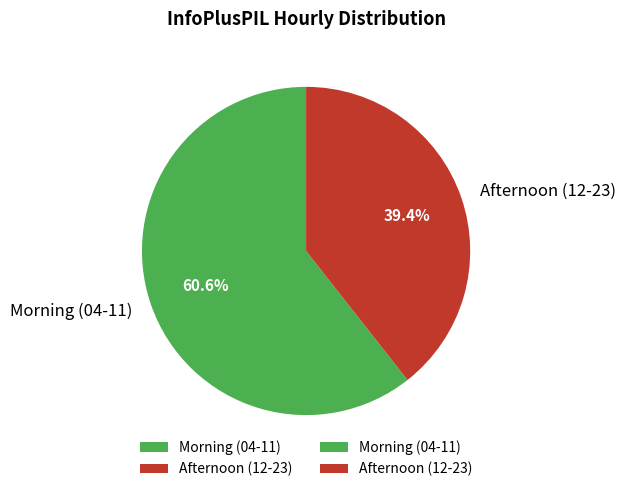

Between Morning (04-11) and Afternoon (12-23), which is larger?

Morning (04-11)